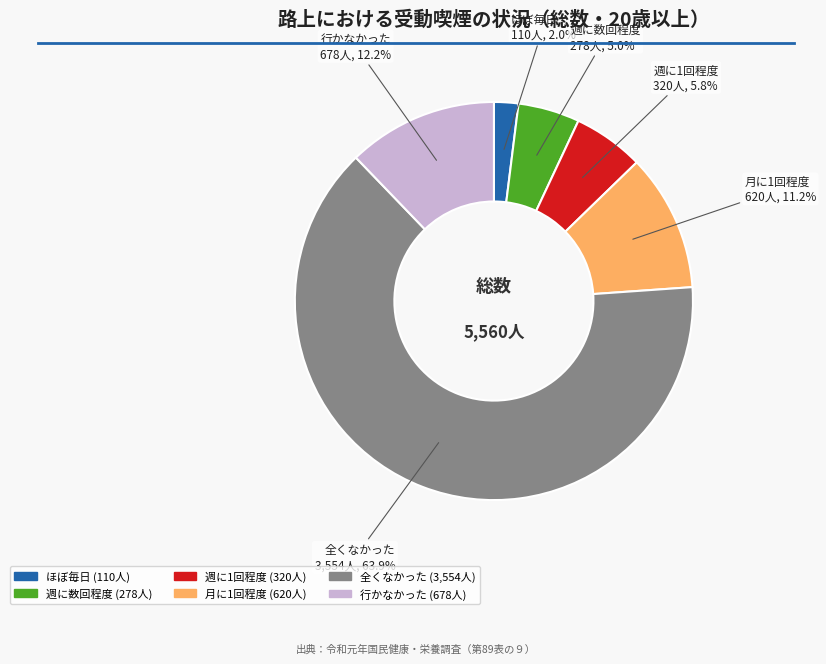

Combined, what portion of the pie is 週に数回程度 and ほぼ毎日?

7.0%